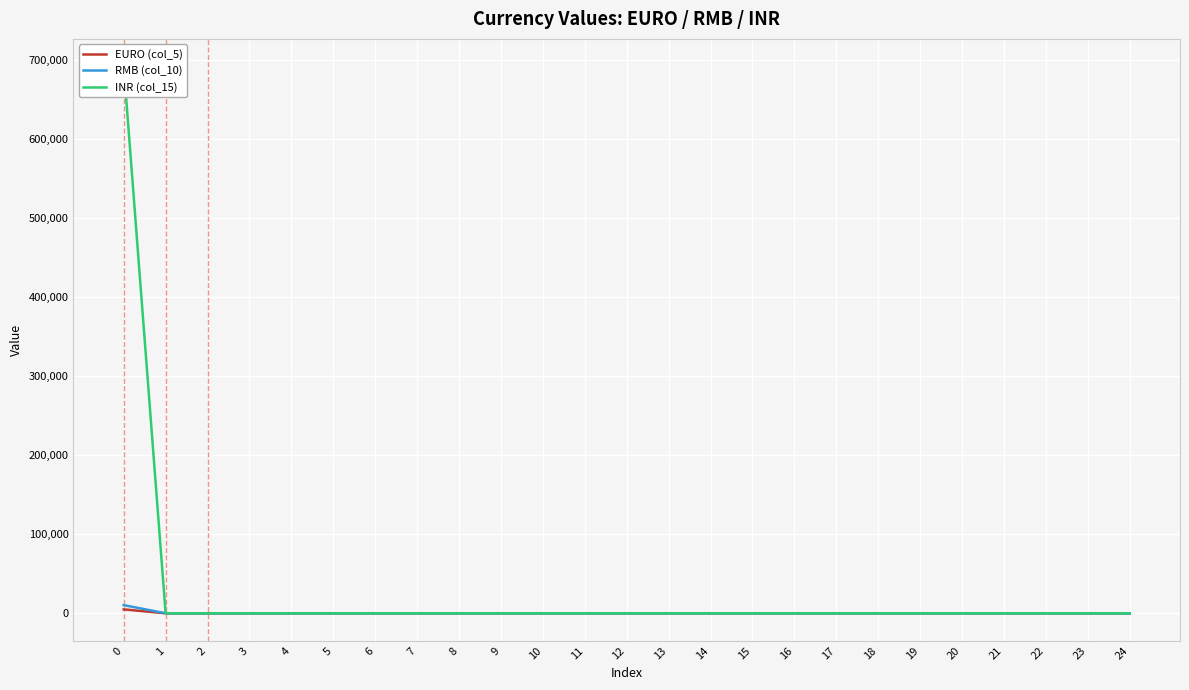

What is the greatest value displayed?

691647